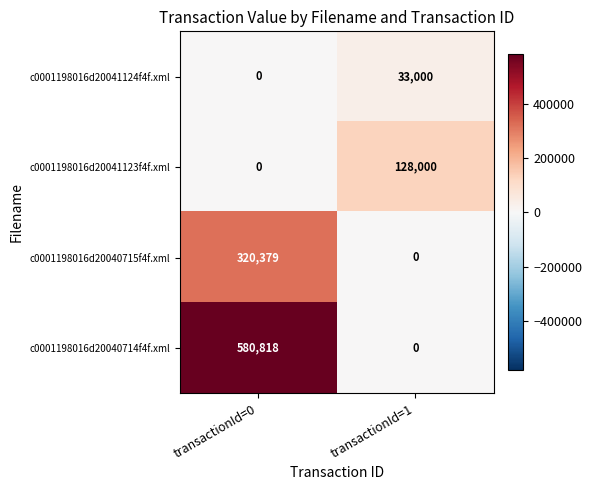

What is the highest value of the c0001198016d20041124f4f.xml series?

33000